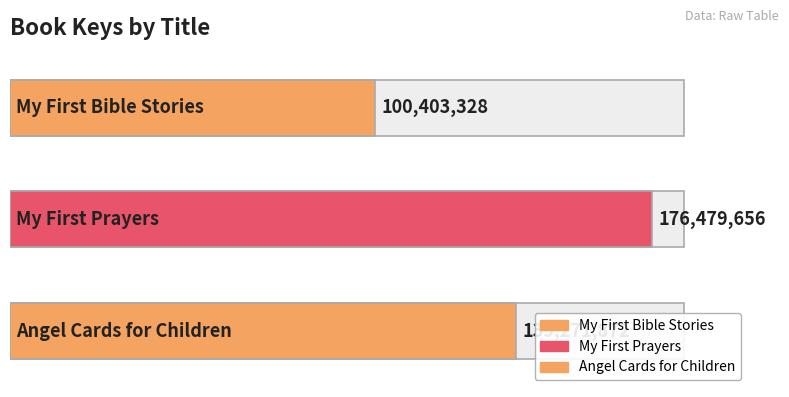

Rank the categories by value from highest to lowest.

My First Prayers, Angel Cards for Children, My First Bible Stories